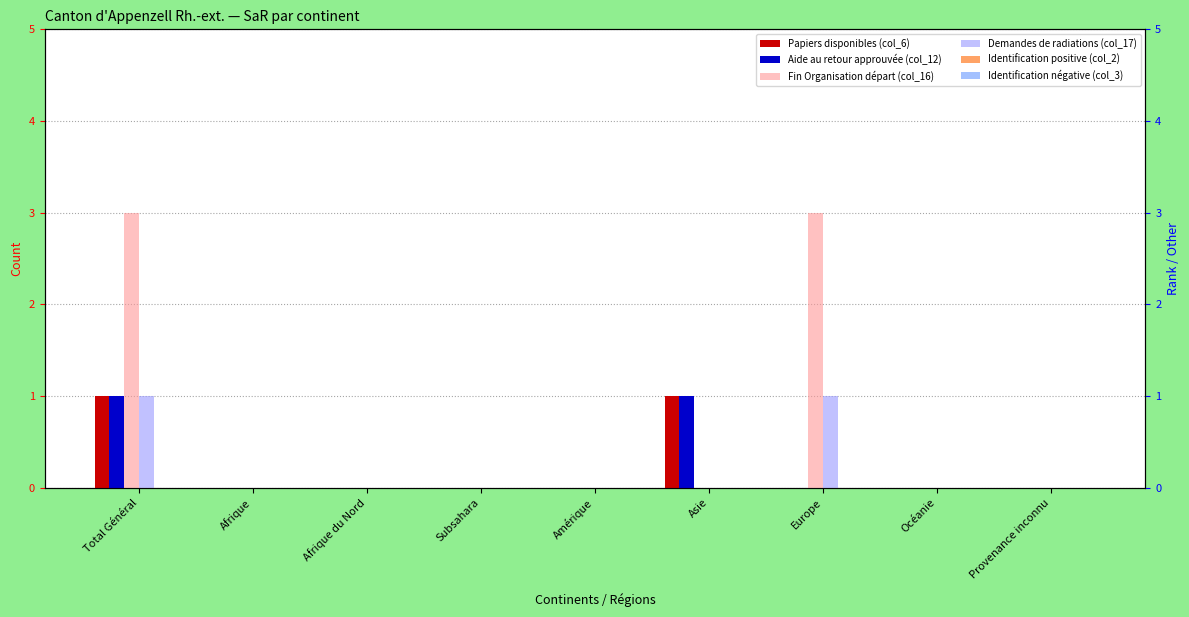

How many values in Papiers disponibles (col_6) are above zero?

2